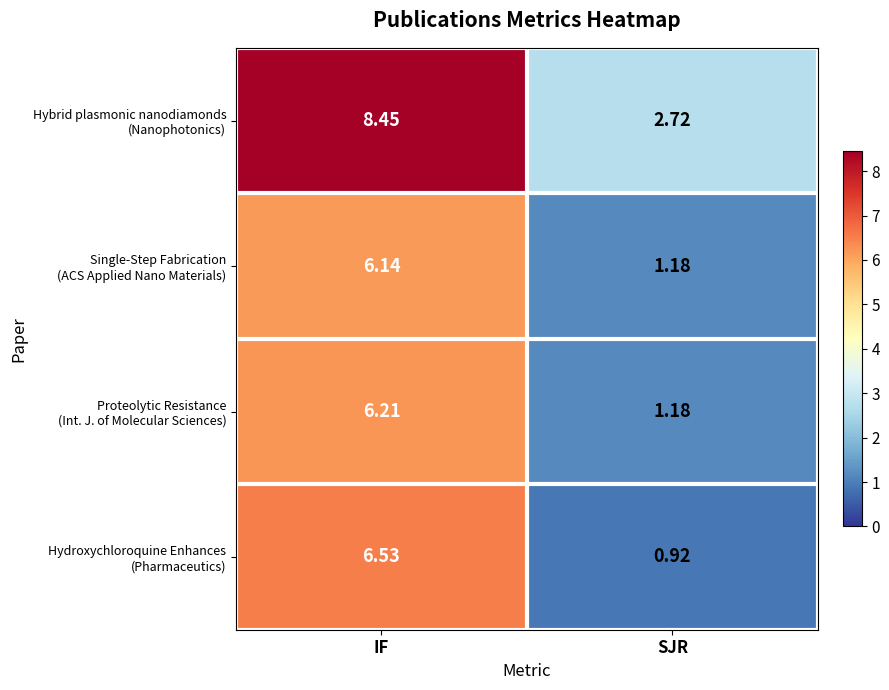

At which category is the sum across all series the highest?

IF